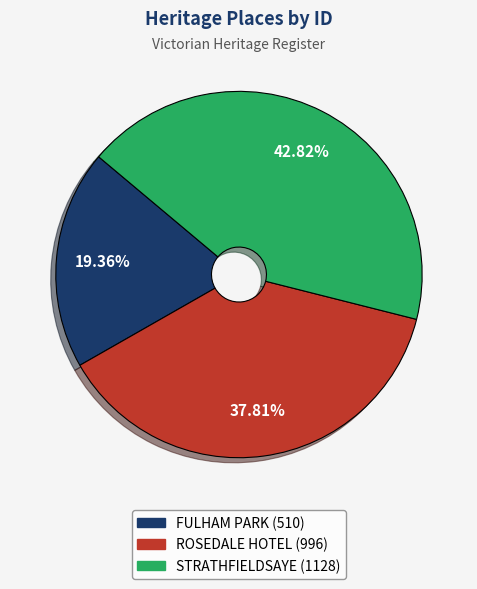

Count the number of slices in the pie.

3